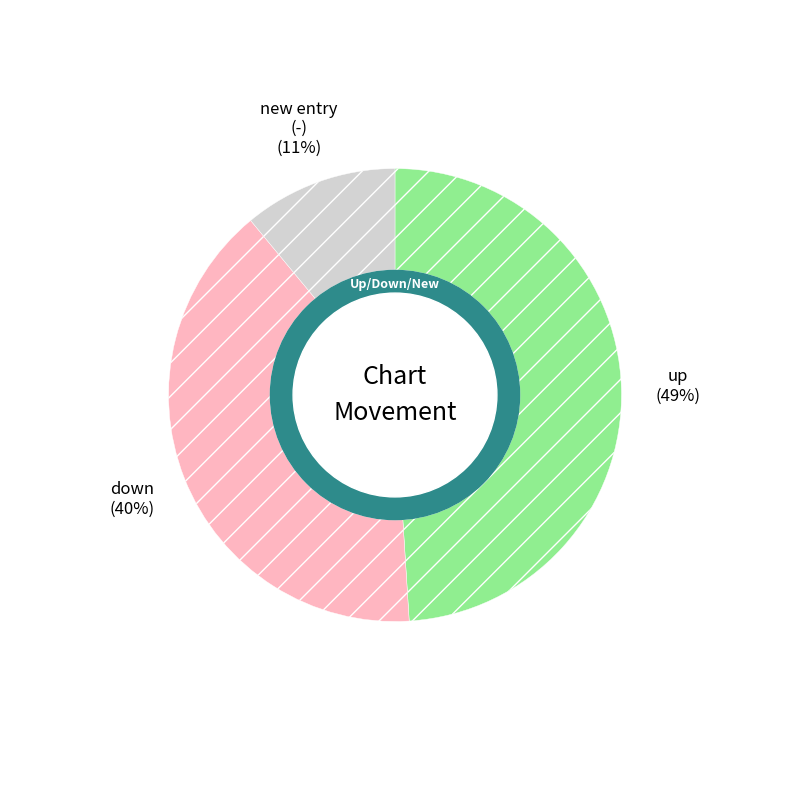

Is there any slice that represents more than half of the pie?

No